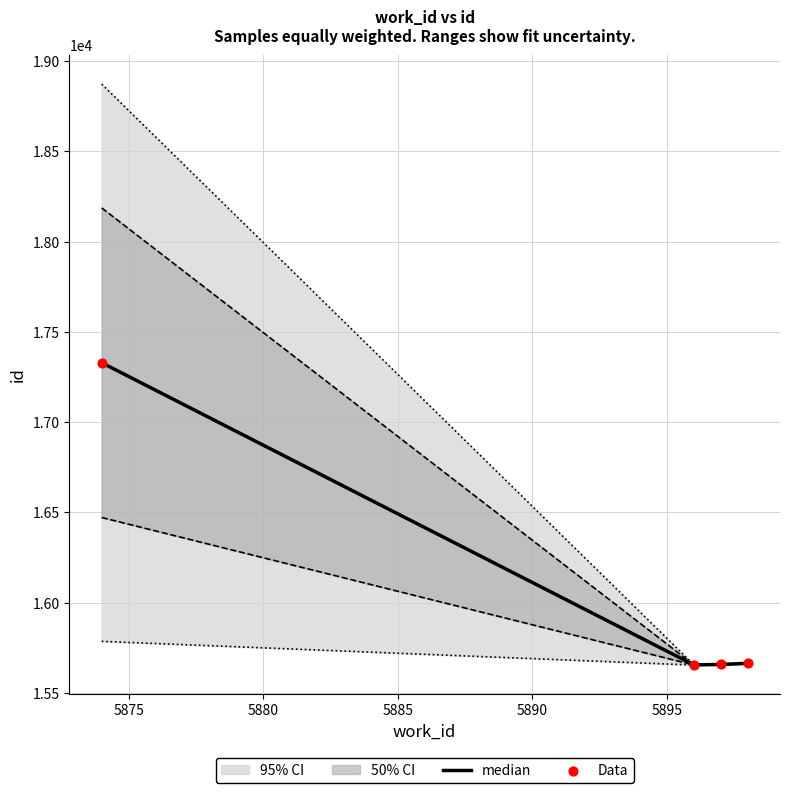

What is the ratio of the value at 5898 to the value at 5896?

1.0